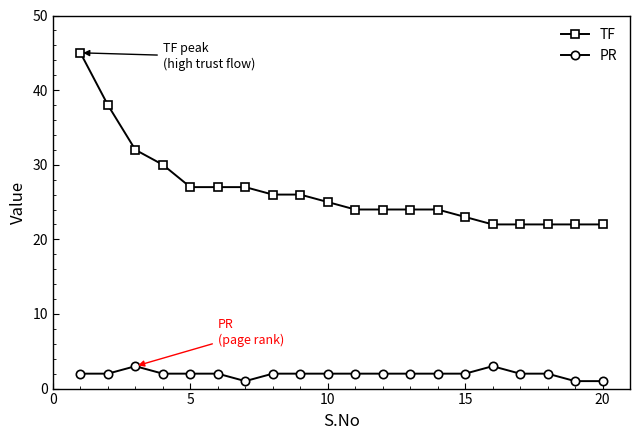

What is the value of the TF point at the 5th from the left?

27